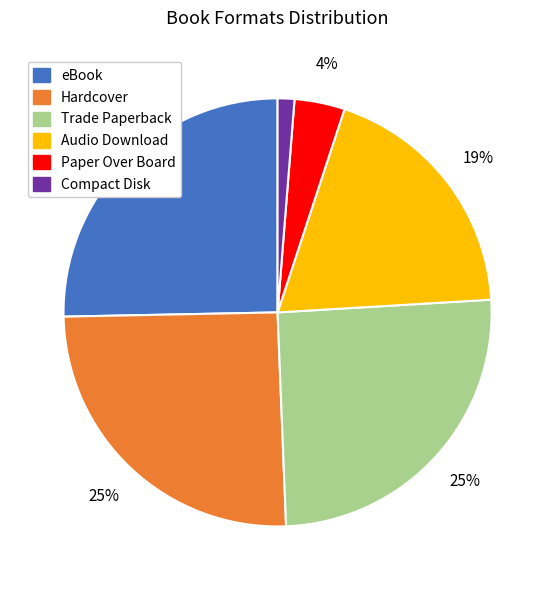

Does Audio Download represent more than half of the total?

No